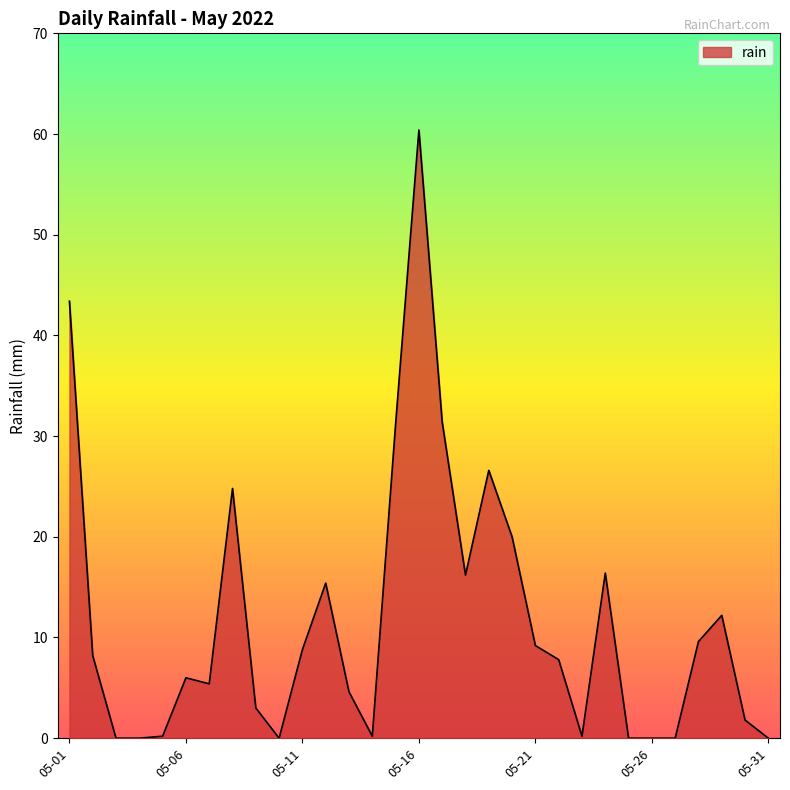

What is the difference between the maximum and minimum values?

60.4